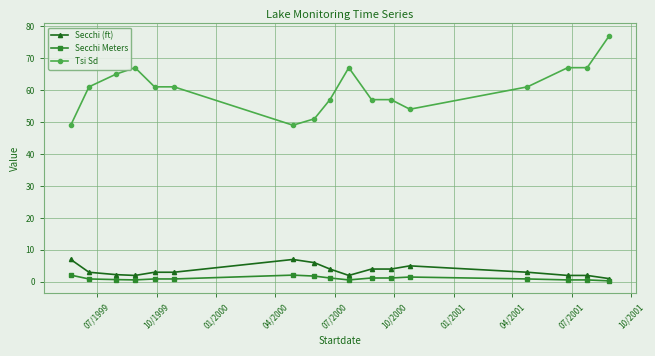

Which series has the widest spread of values?

Tsi Sd